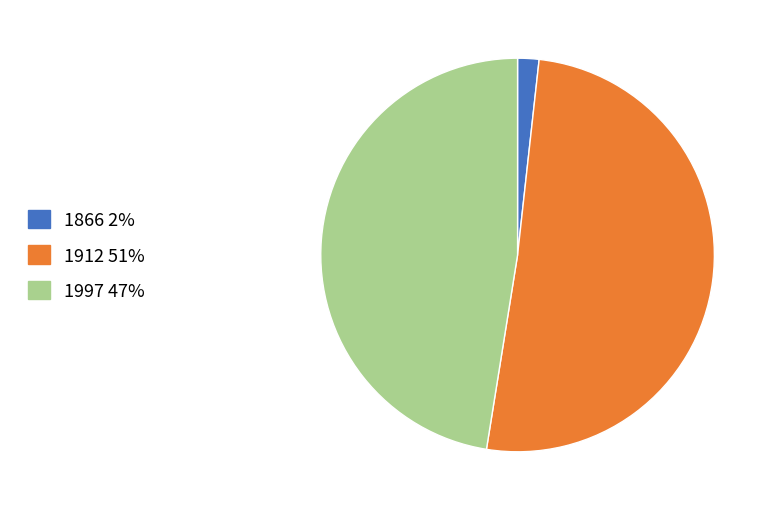

Does any single category account for the majority?

Yes